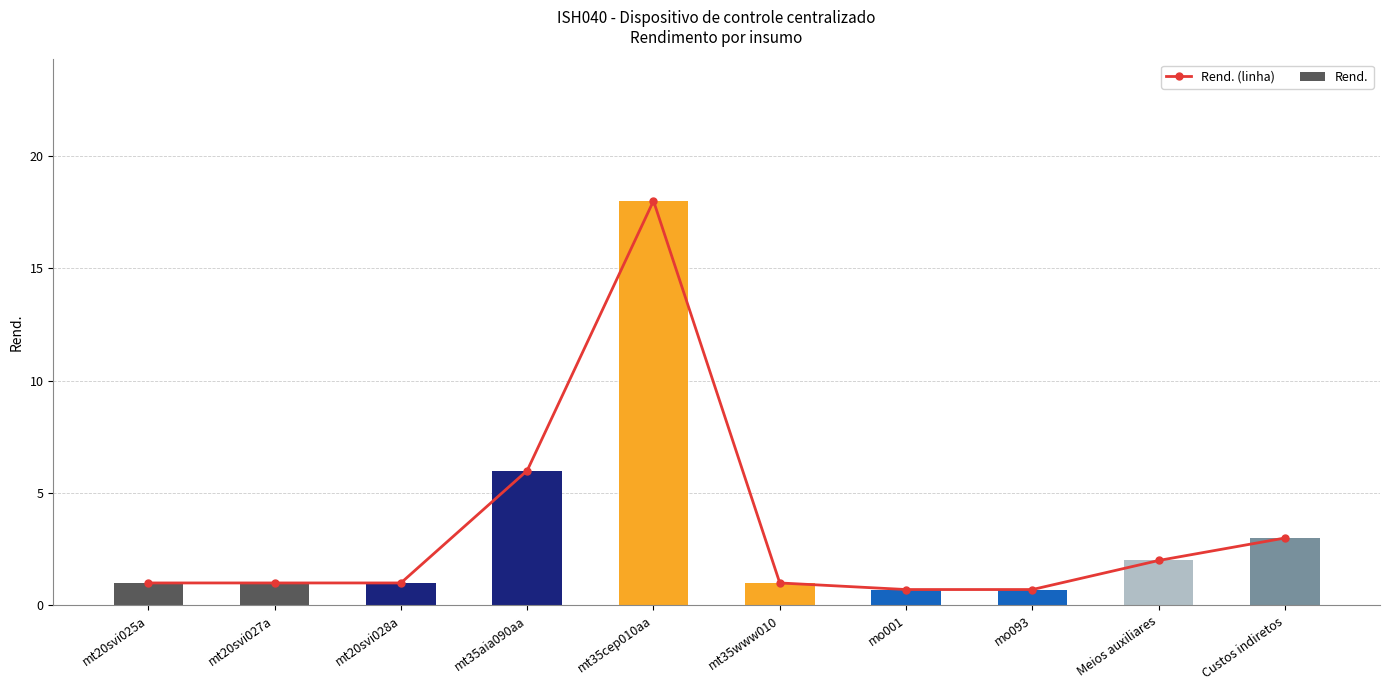

Is the value of Rend. at mo093 greater than the value of Rend. (linha) at mo093?

No